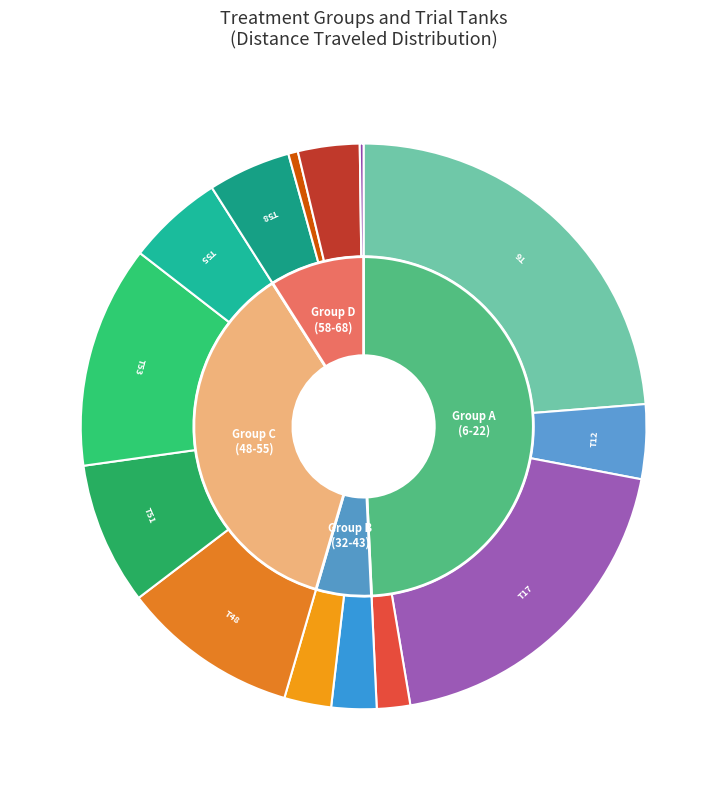

To the nearest percent, what is the combined percentage of Tank 2 and Tank 2?

7%